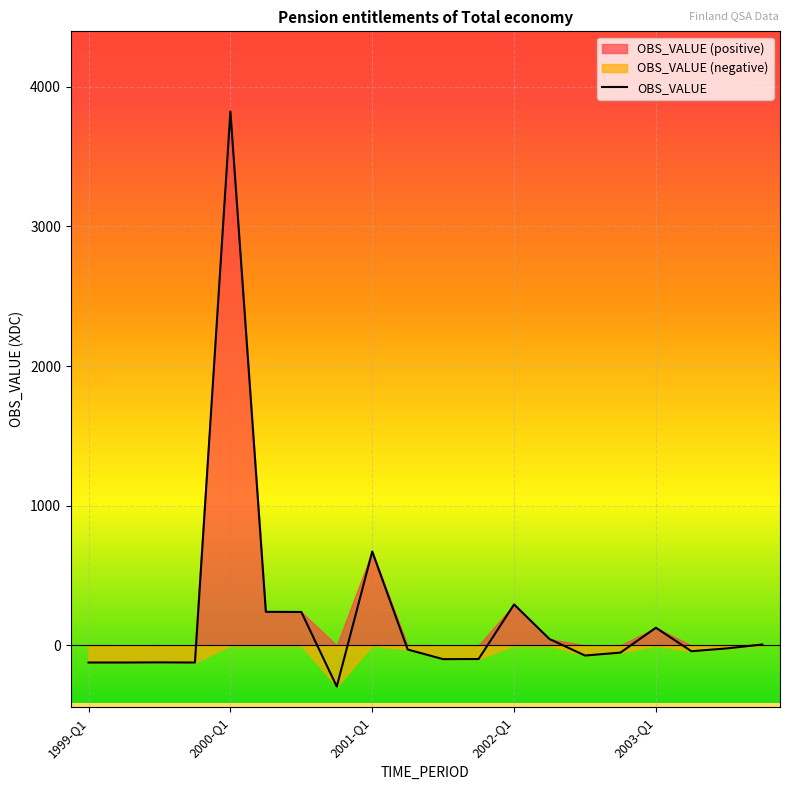

What is the average value?

212